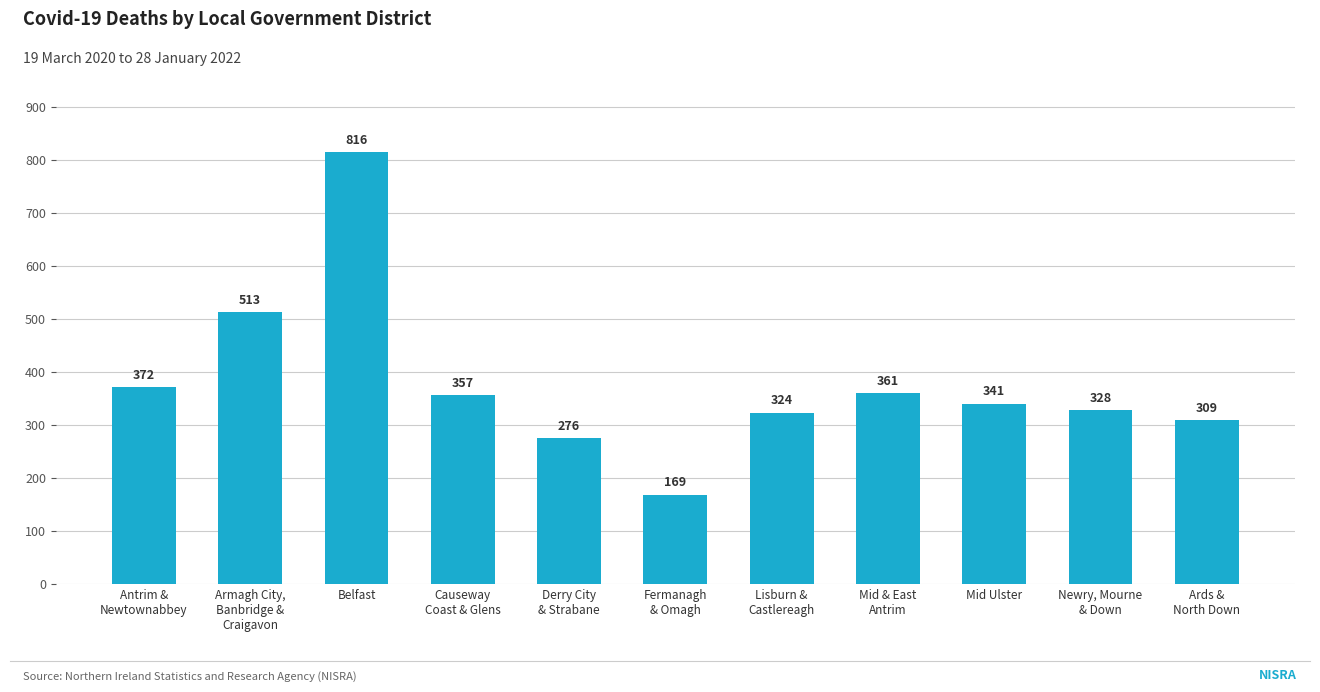

What is the label of the 6th bar from the right?

Fermanagh
& Omagh